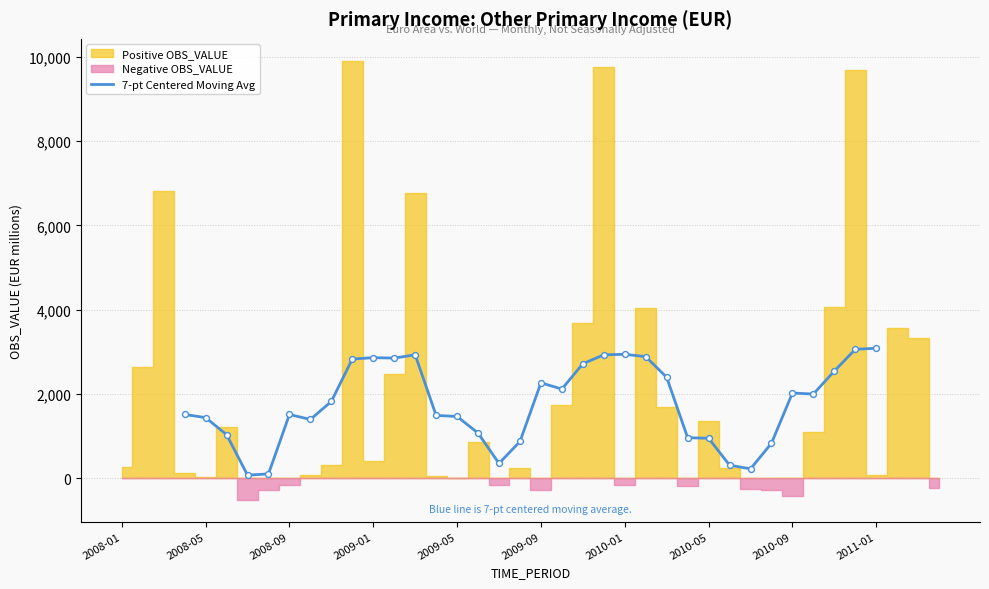

What is the change in value from 32 to 35?

+1037.5